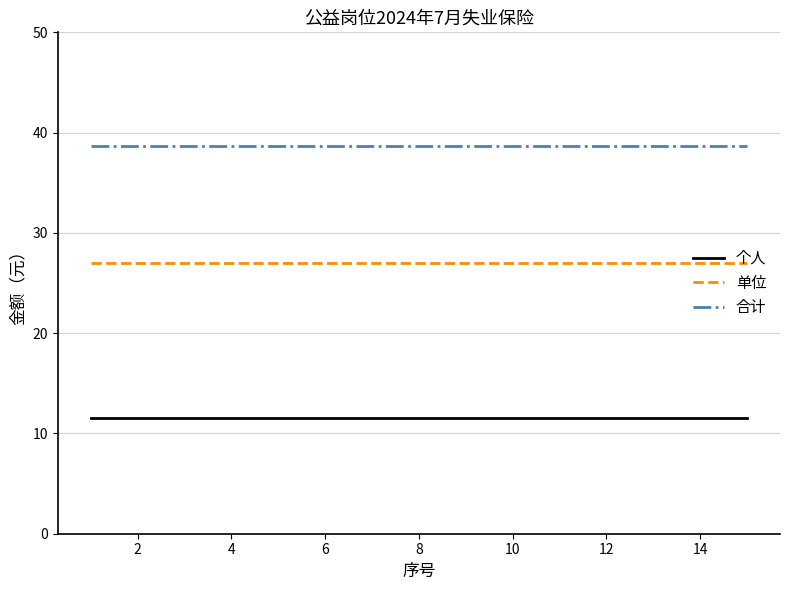

What is the smallest value displayed?

11.6